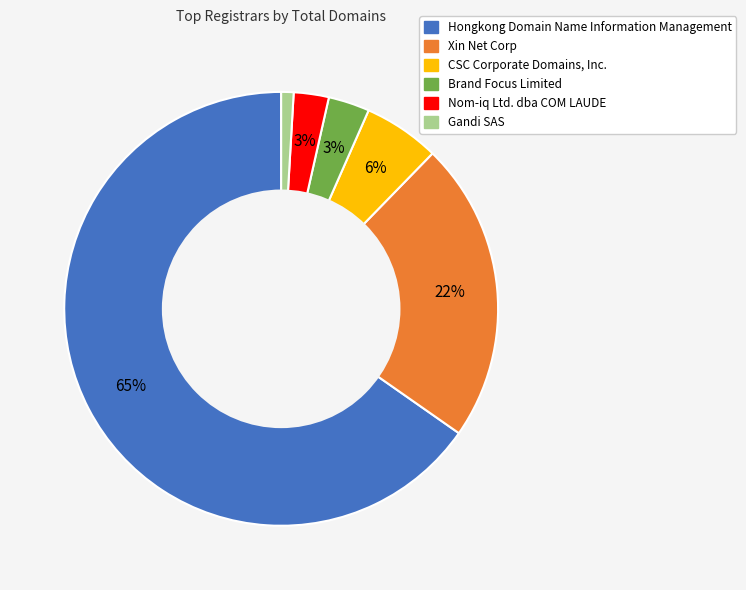

Is the sum of CSC Corporate Domains, Inc. and Hongkong Domain Name Information Management greater than half?

Yes